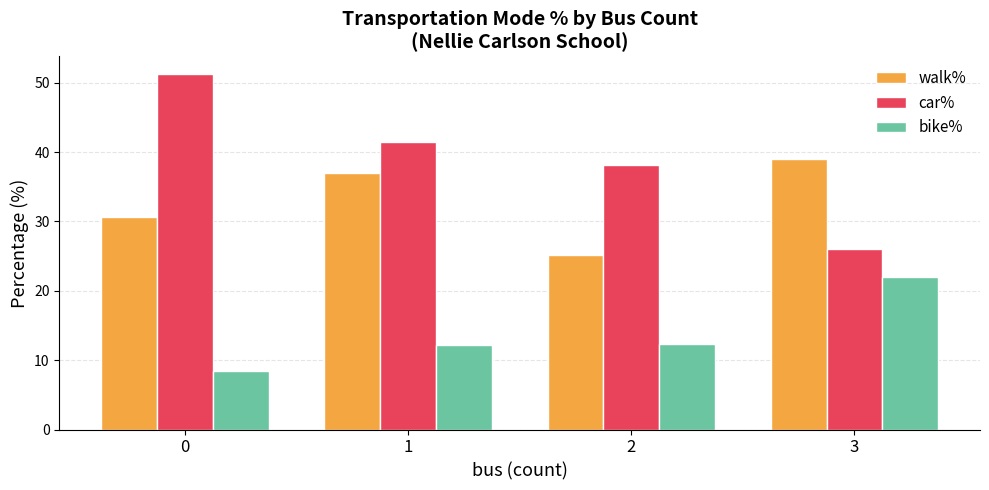

At 0, list the series in order from smallest to largest.

bike%, walk%, car%